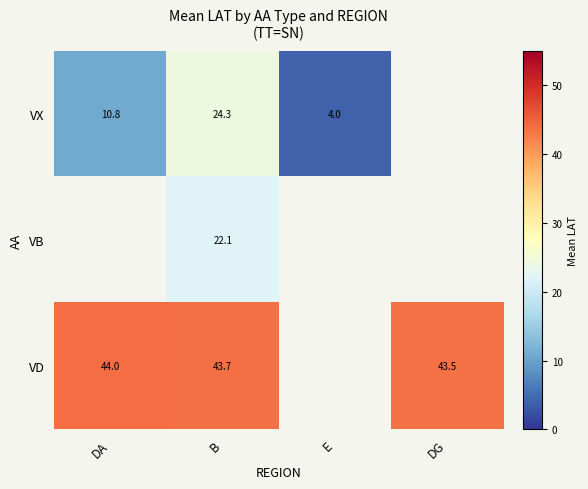

What is the total value across all series at B?

90.1